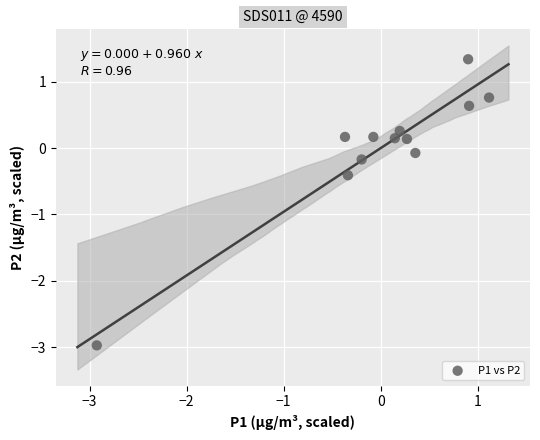

What is the range of X values (max minus min)?

4.0